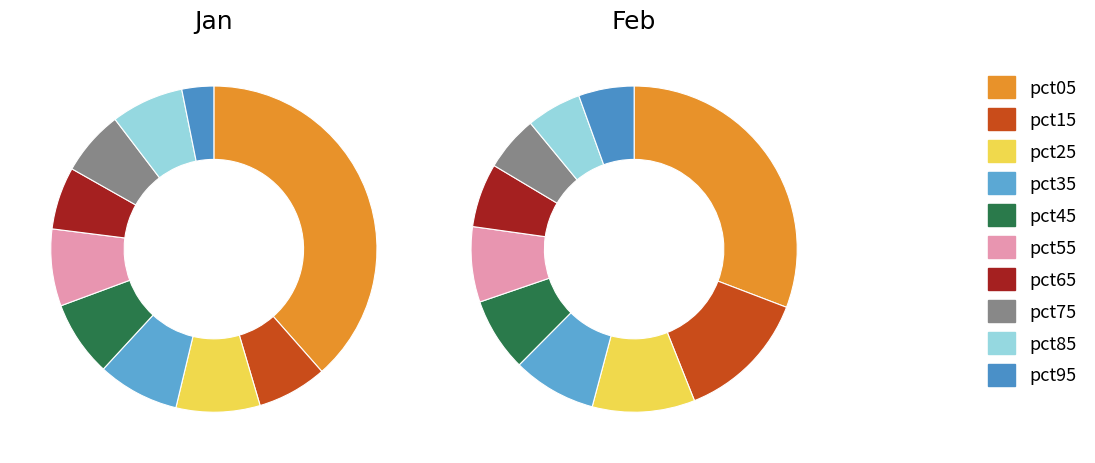

What percentage is the pct85 slice, to the nearest percent?

7%